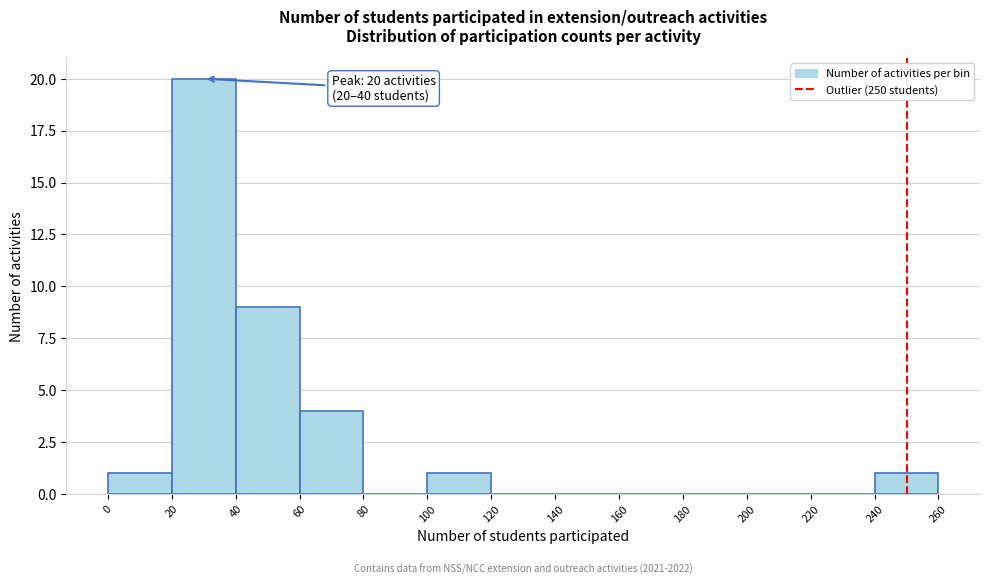

Which range on the x-axis has the tallest bar?

20 to 40